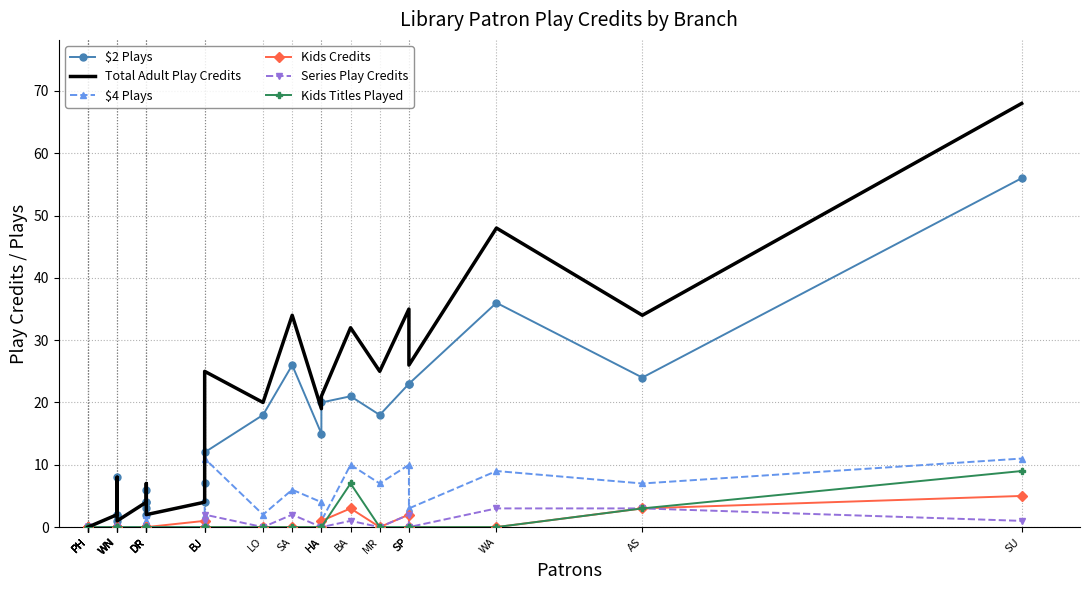

Which series has the largest total across all categories?

Total Adult Play Credits